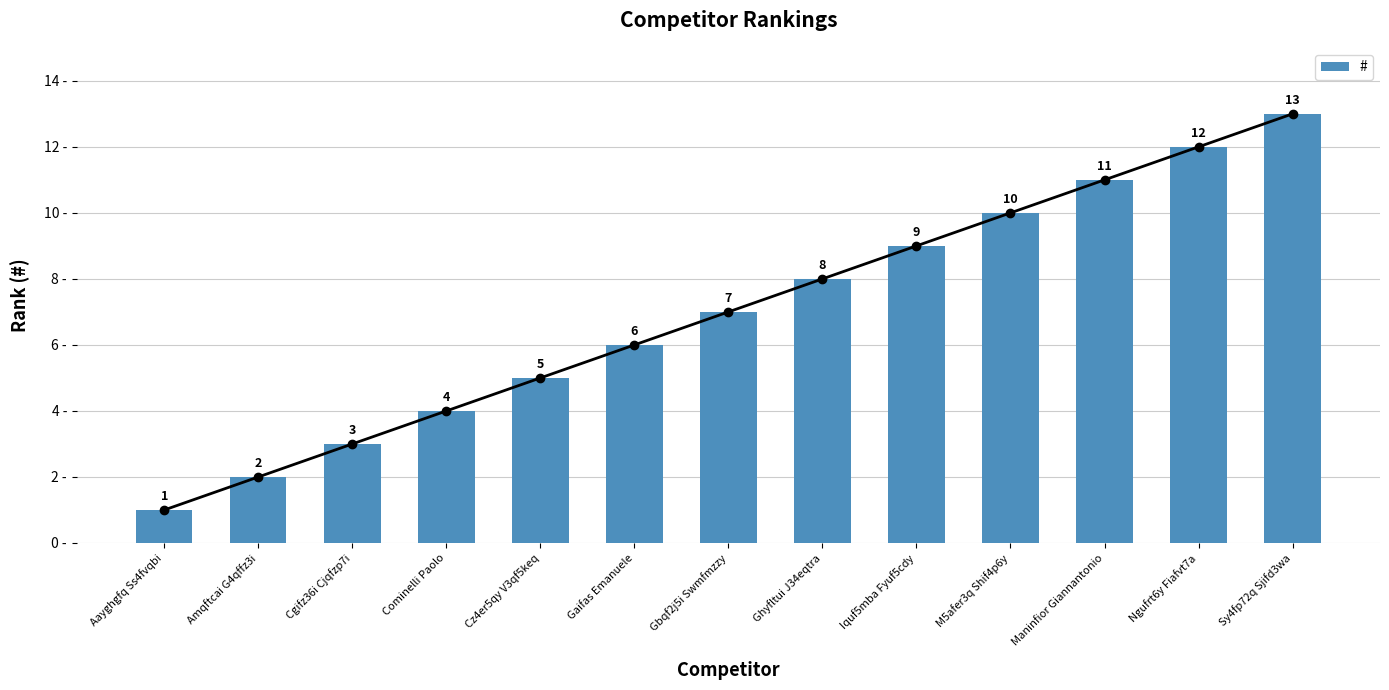

Rank the categories by value from highest to lowest.

Sy4fp72q Sjifd3wa, Ngufrt6y Fiafvt7a, Maninfior Giannantonio, M5afer3q Shif4p6y, Iquf5mba Fyuf5cdy, Ghyfltui J34eqtra, Gbqf2j5i Swmfmzzy, Gaifas Emanuele, Cz4er5qy V3qf5keq, Cominelli Paolo, Cgifz36i Cjqfzp7i, Amqftcai G4qffz3i, Aayghgfq Ss4fvqbi